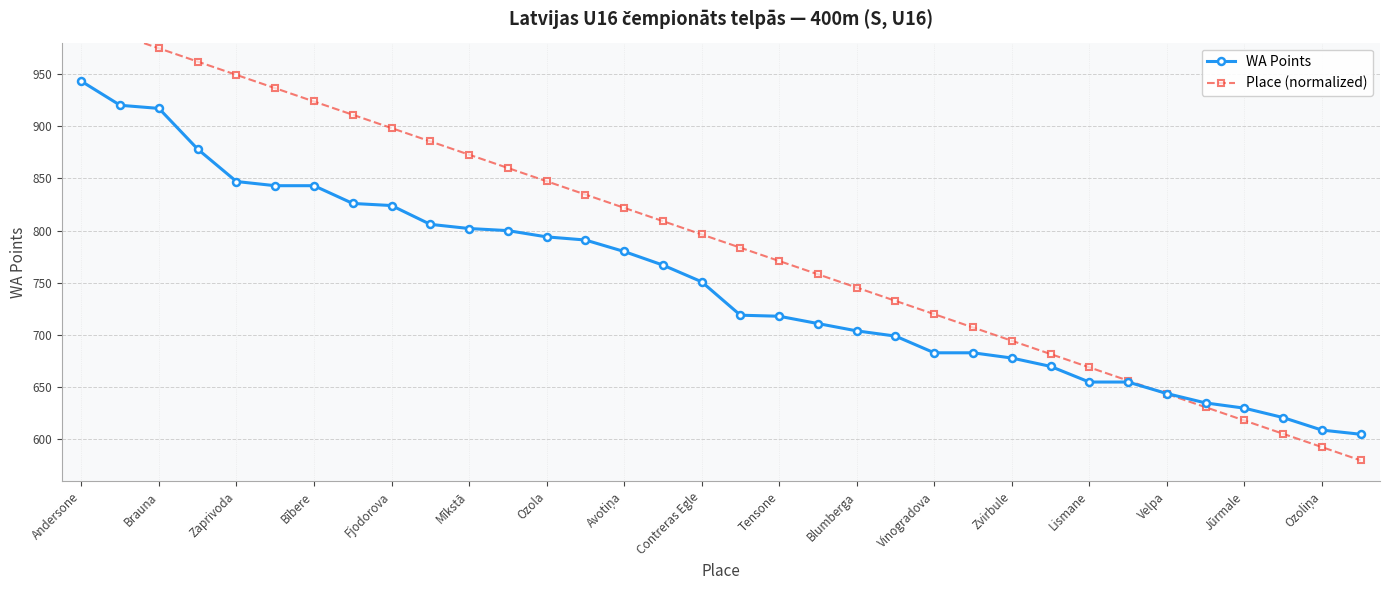

Is this an area chart (filled region under the line)?

No